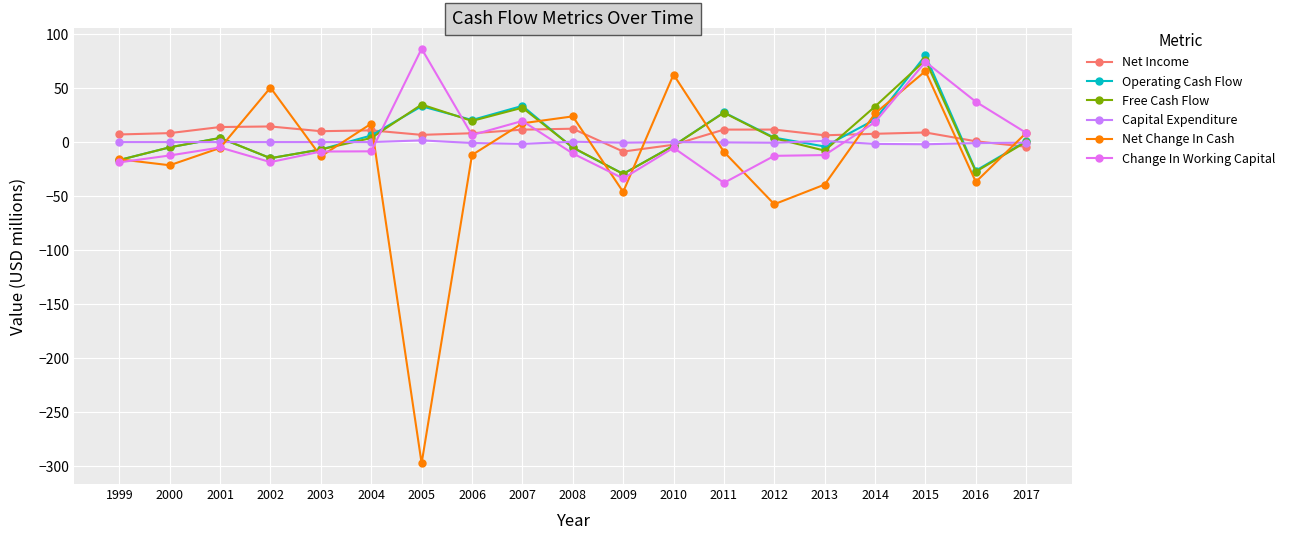

The value of Change In Working Capital at 2009 is -33.7. True or false?

True